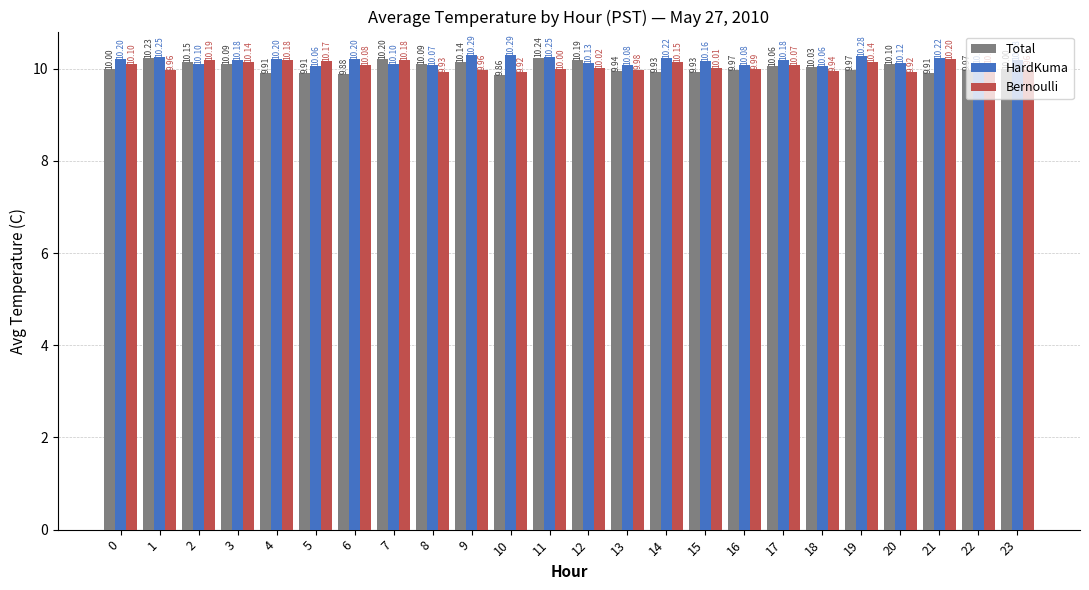

What is the average value of the HardKuma series?

10.2